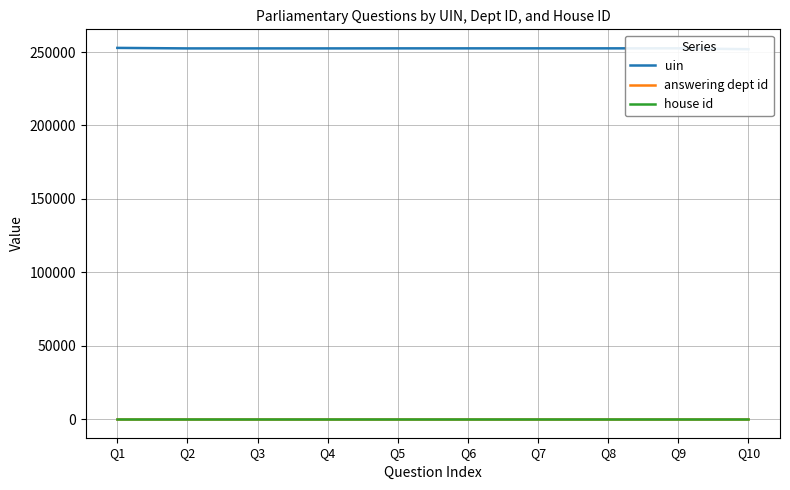

True or false: uin and house id intersect in this chart.

False